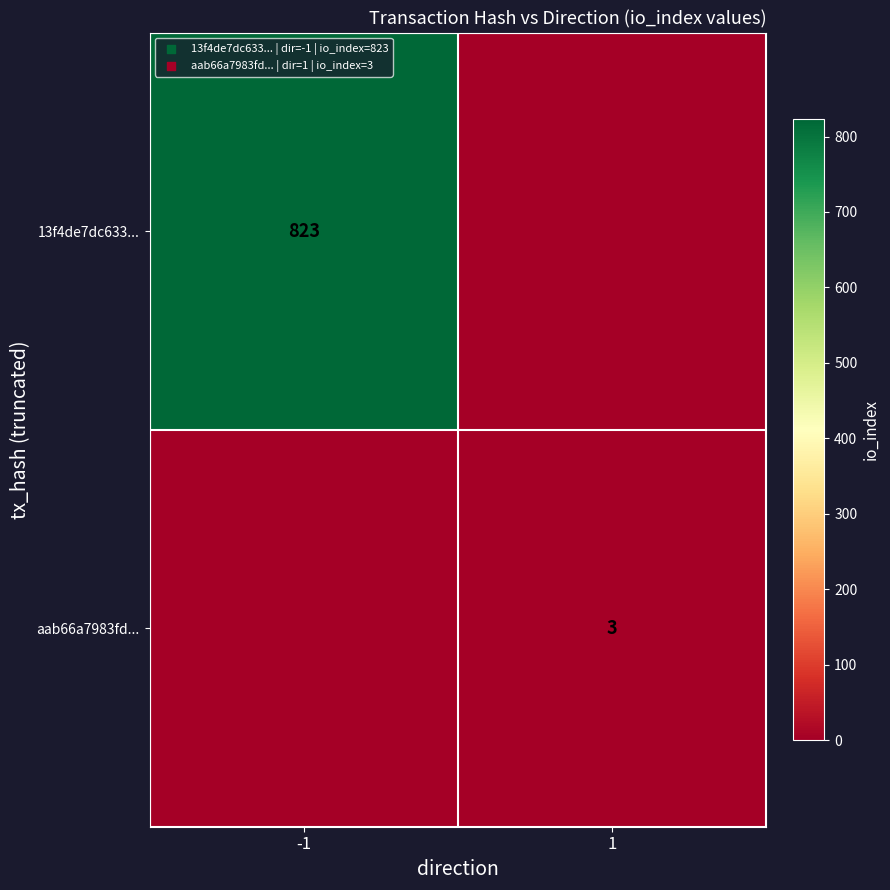

Is the value of aab66a7983fd... at 1 greater than the value of 13f4de7dc633... at -1?

No